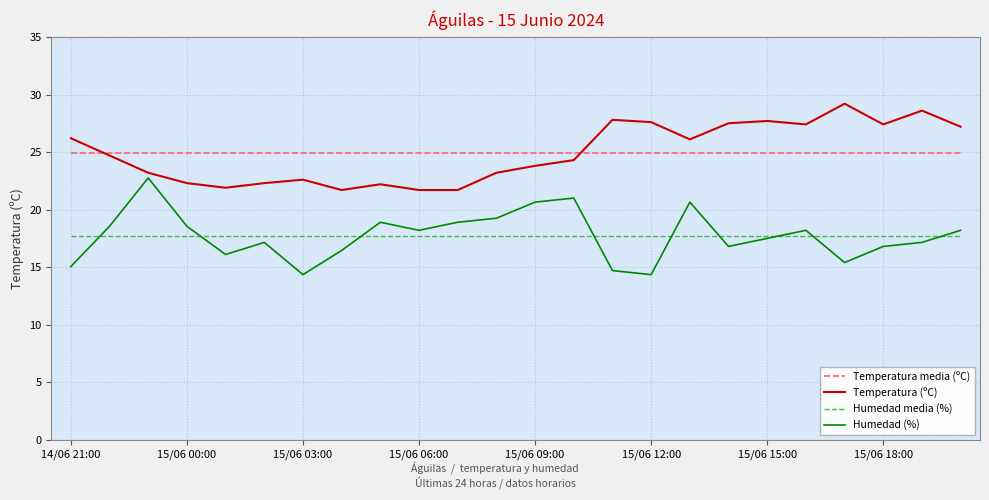

List the series in order of their peak value, lowest first.

Humedad media (%), Humedad (%), Temperatura media (ºC), Temperatura (ºC)